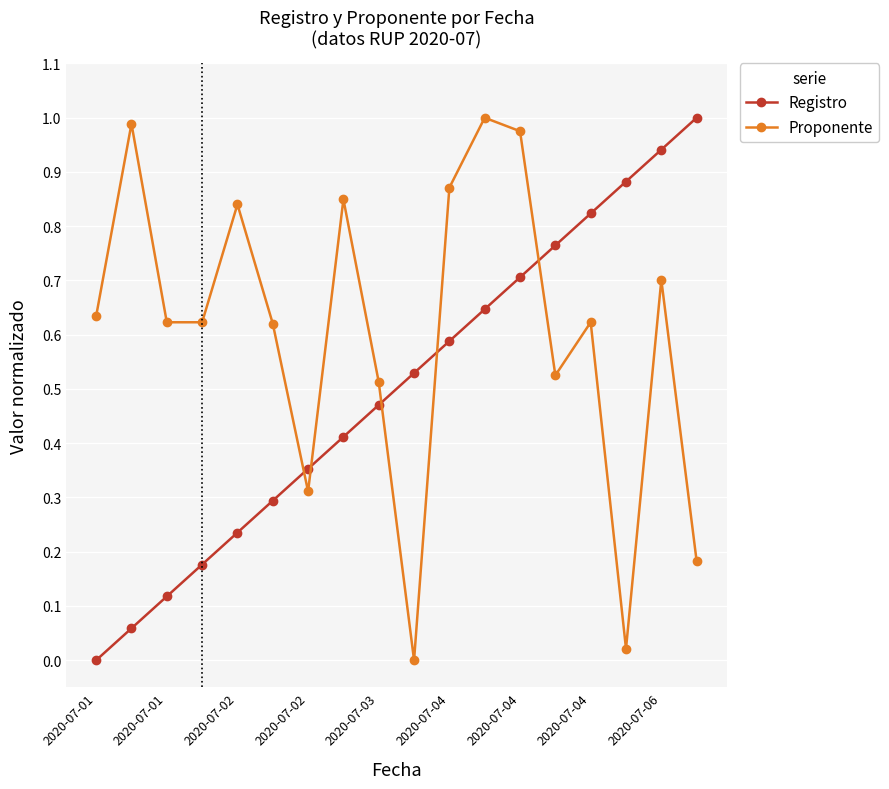

Which series has the largest total across all categories?

Proponente